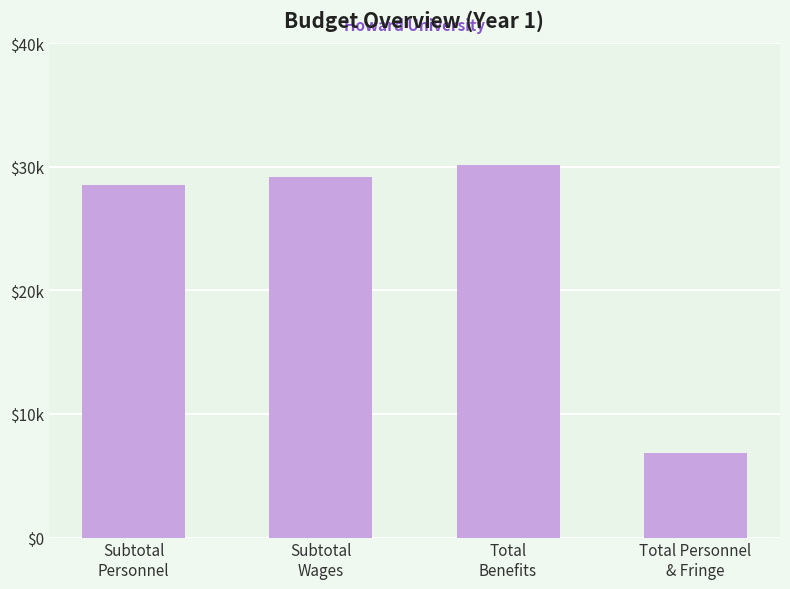

What is the label of the 4th bar from the right?

Subtotal
Personnel